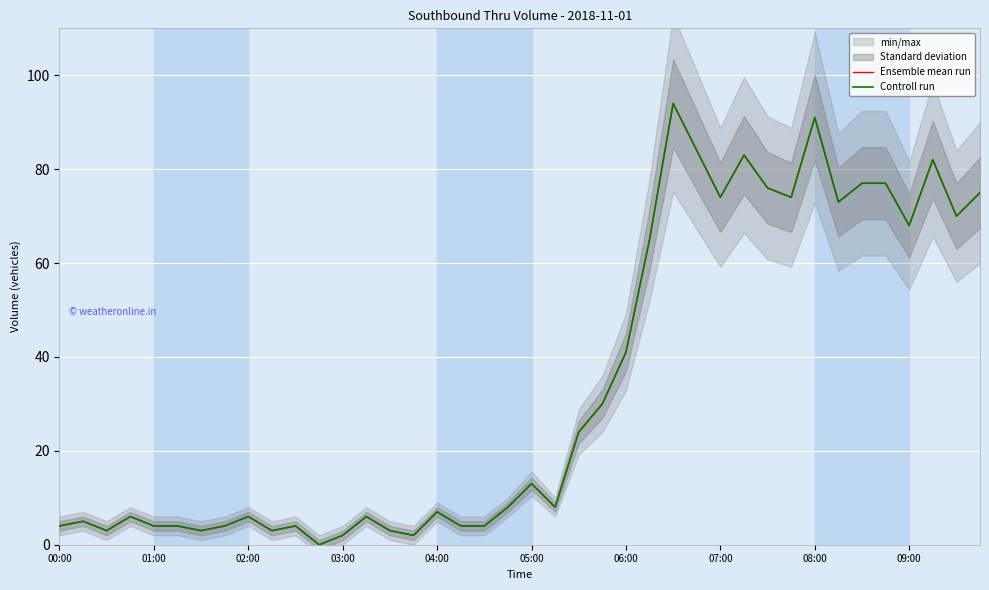

What is the sum of the Ensemble mean run values at 10 and 39?

79